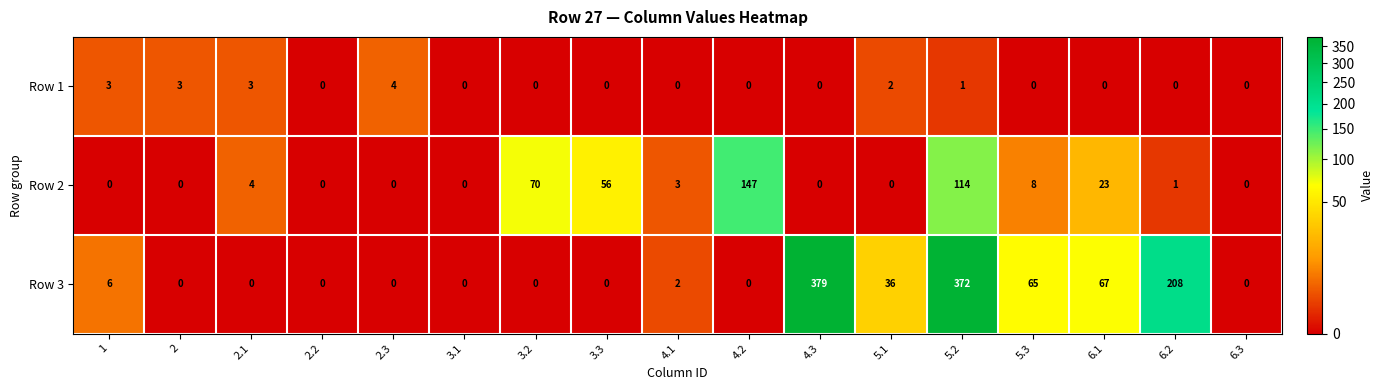

What is the difference between the highest and lowest values at 4.3?

379